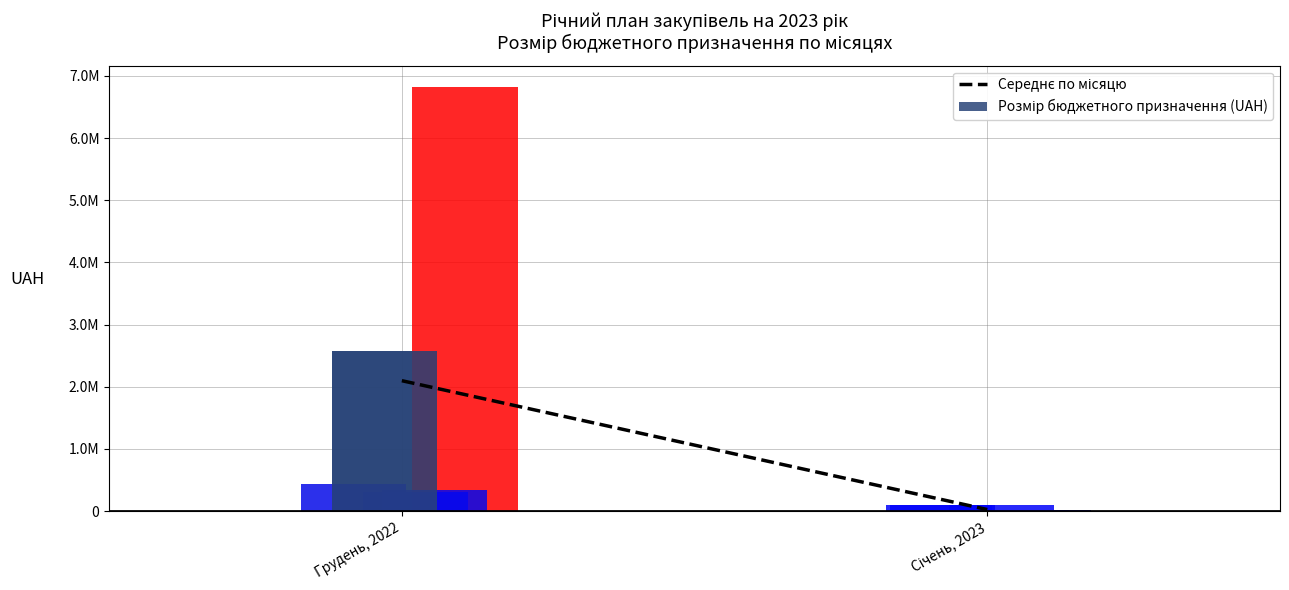

What is the sum of the values at Грудень, 2022 and Січень, 2023?

2123693.4